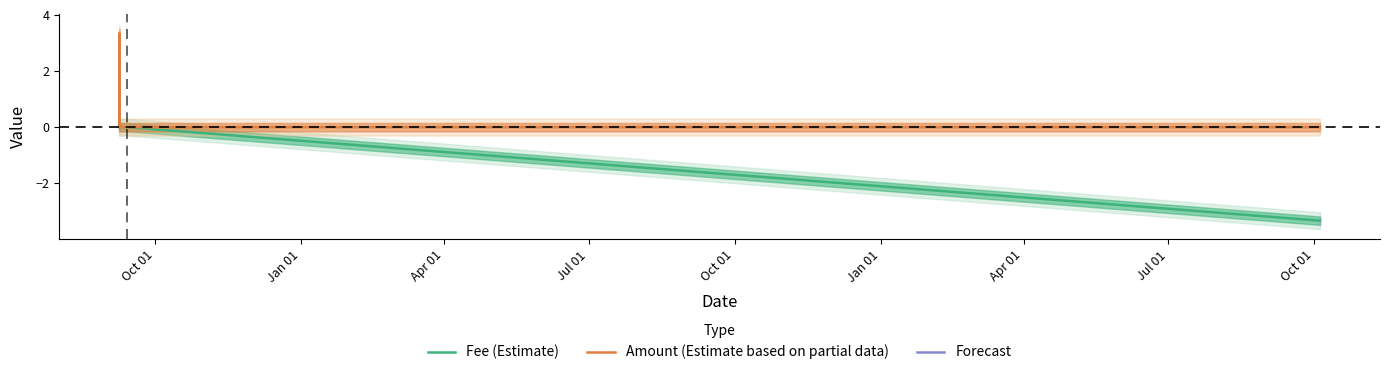

How many Fee (Estimate) values are between 0 and 1?

9